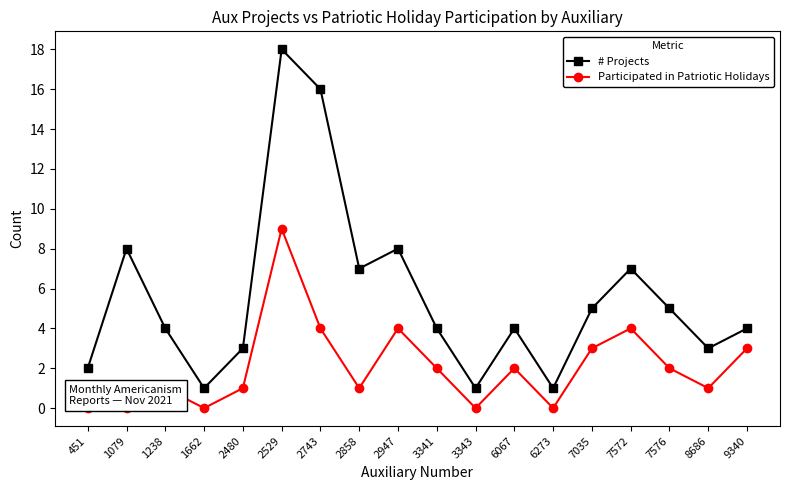

Between 2858 and 9340, which series saw the biggest shift?

# Projects